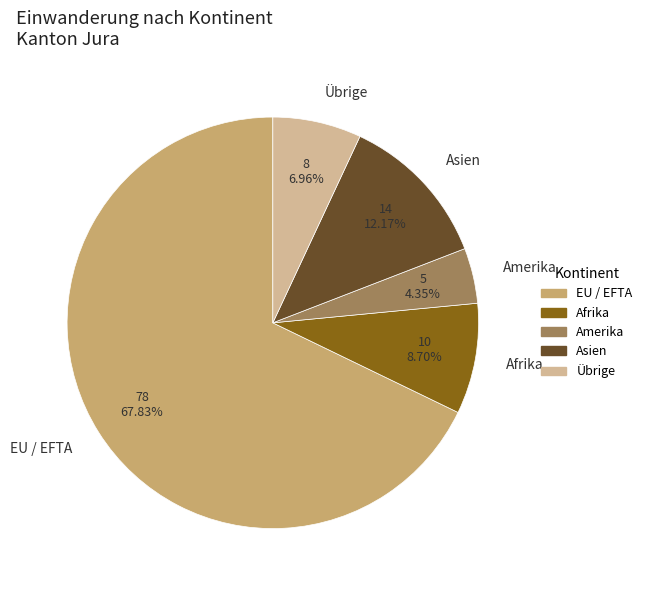

Rank the categories by value from lowest to highest.

Amerika, Übrige, Afrika, Asien, EU / EFTA